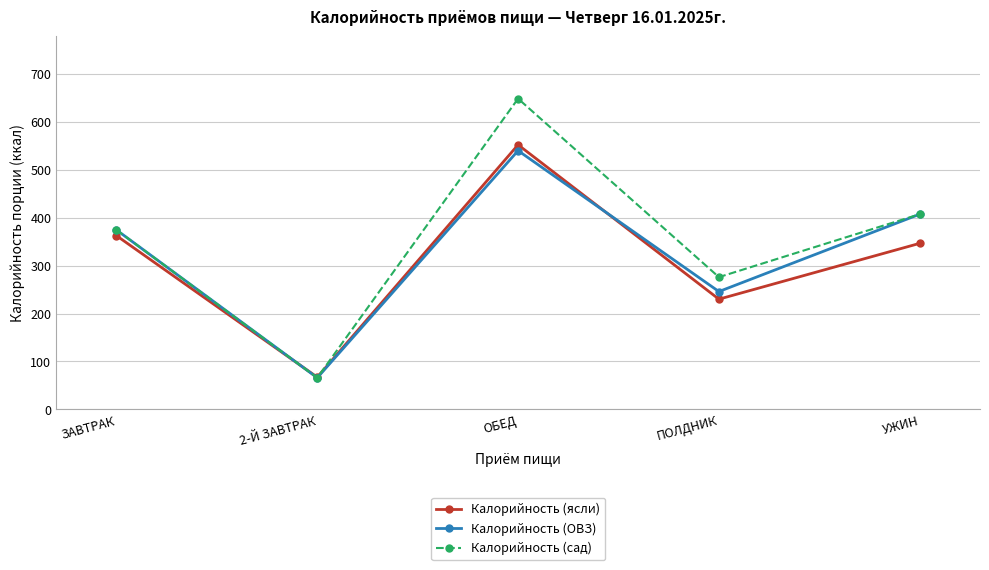

Reading left to right, list all the values displayed in this chart.

Калорийность (ясли): 362.6	67.2	552.1	230.0	346.5
Калорийность (ОВЗ): 374.5	66.0	539.9	245.9	407.3
Калорийность (сад): 374.5	66.0	648.4	276.0	407.3